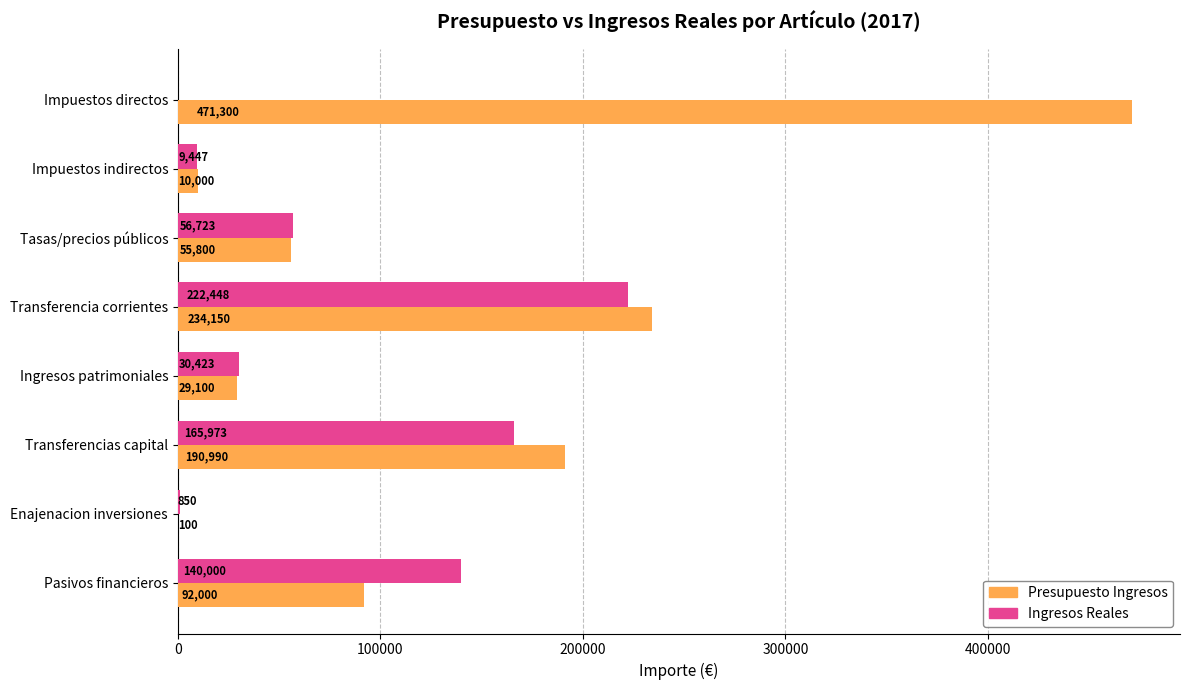

What is the highest value of the Ingresos Reales series?

222448.5